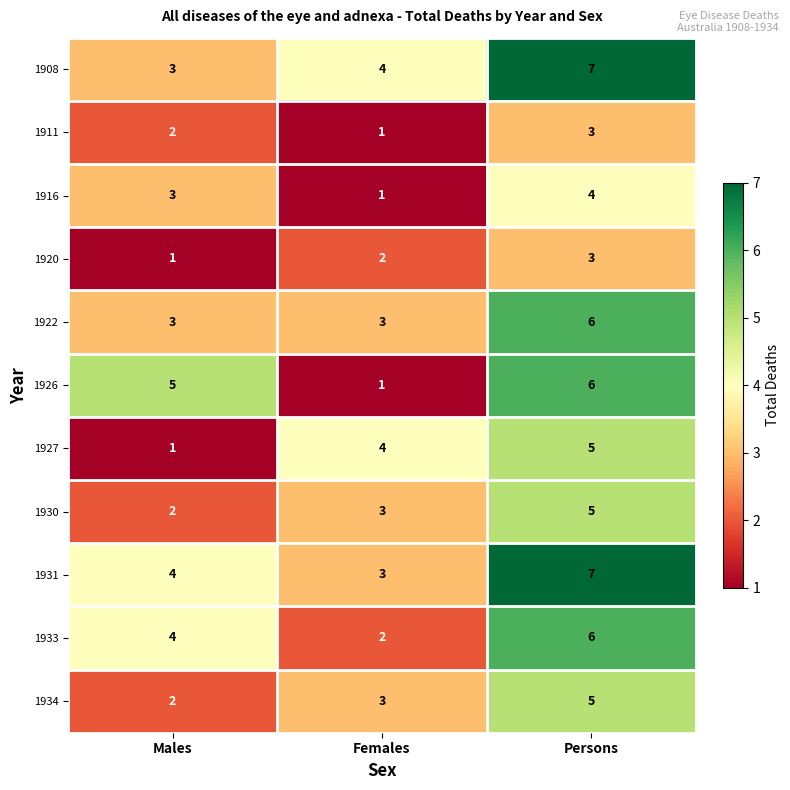

What is the total value across all series at Persons?

57